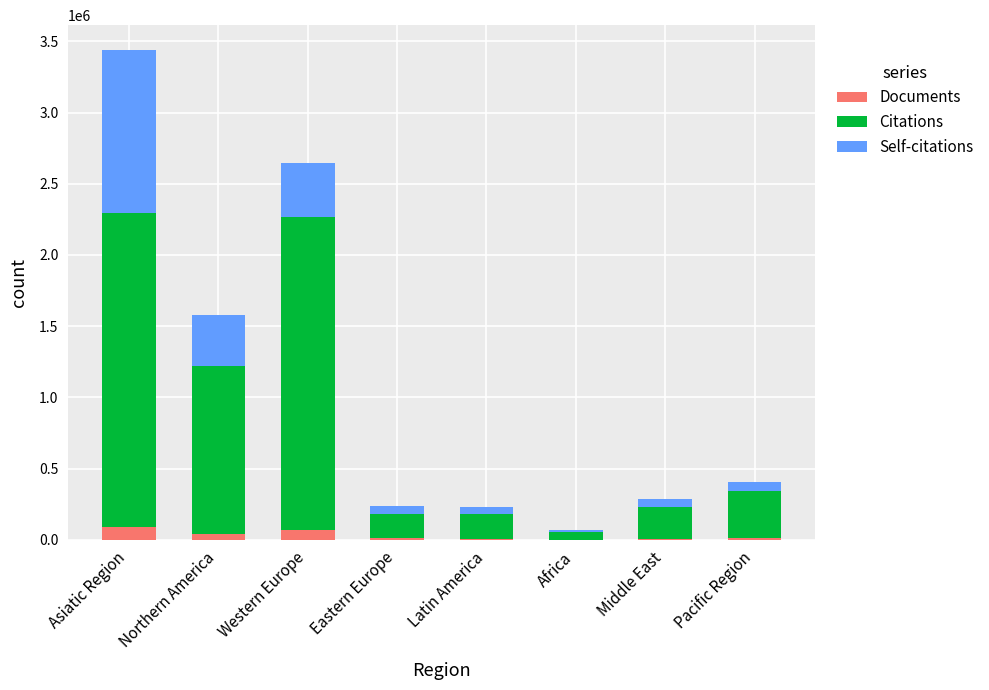

At which category is the sum across all series the highest?

Asiatic Region